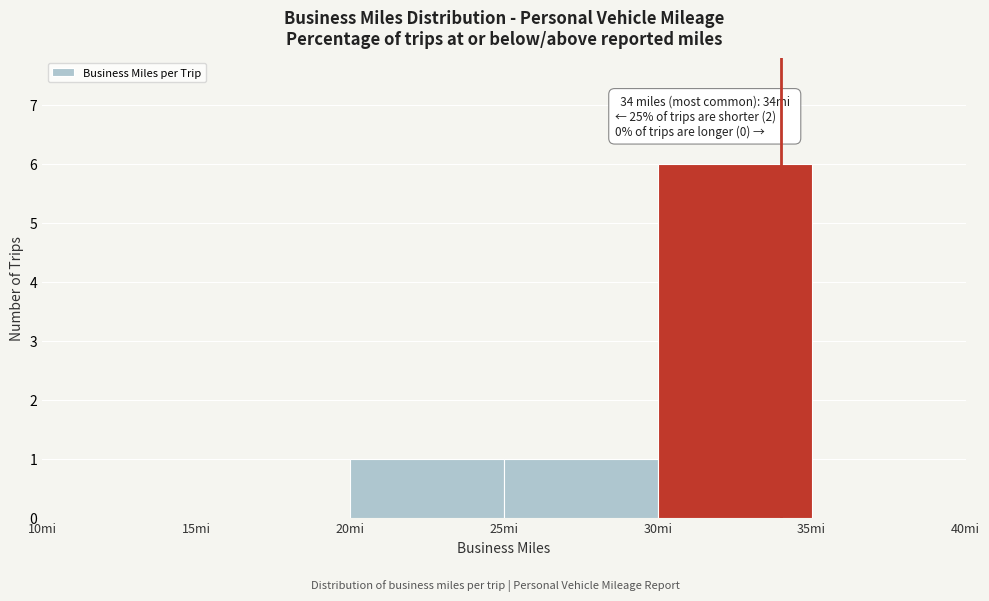

Over which range of the x-axis is the bar tallest?

30 to 35